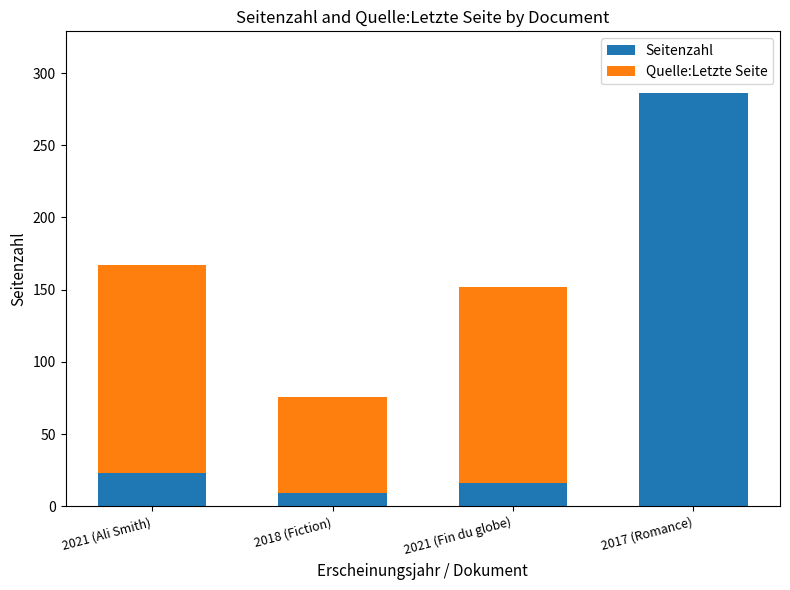

What value does the Seitenzahl series have at 2017 (Romance)?

286